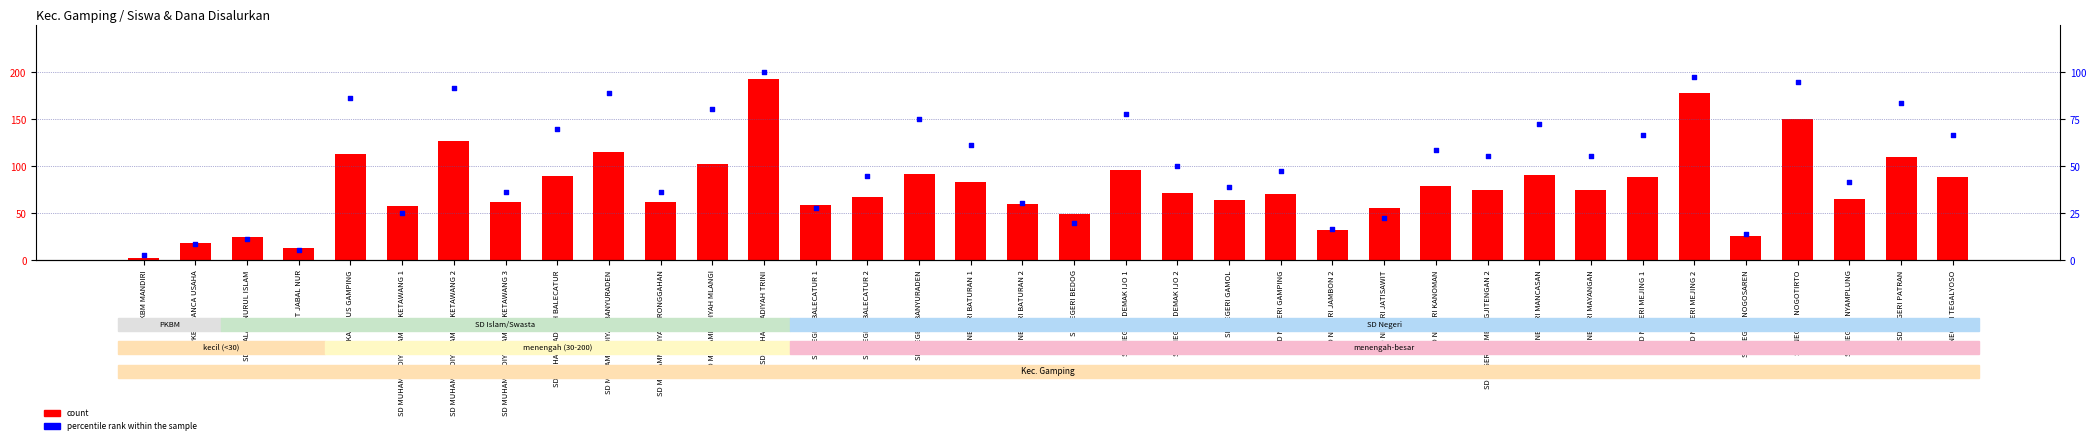

Which series has the largest total across all categories?

count